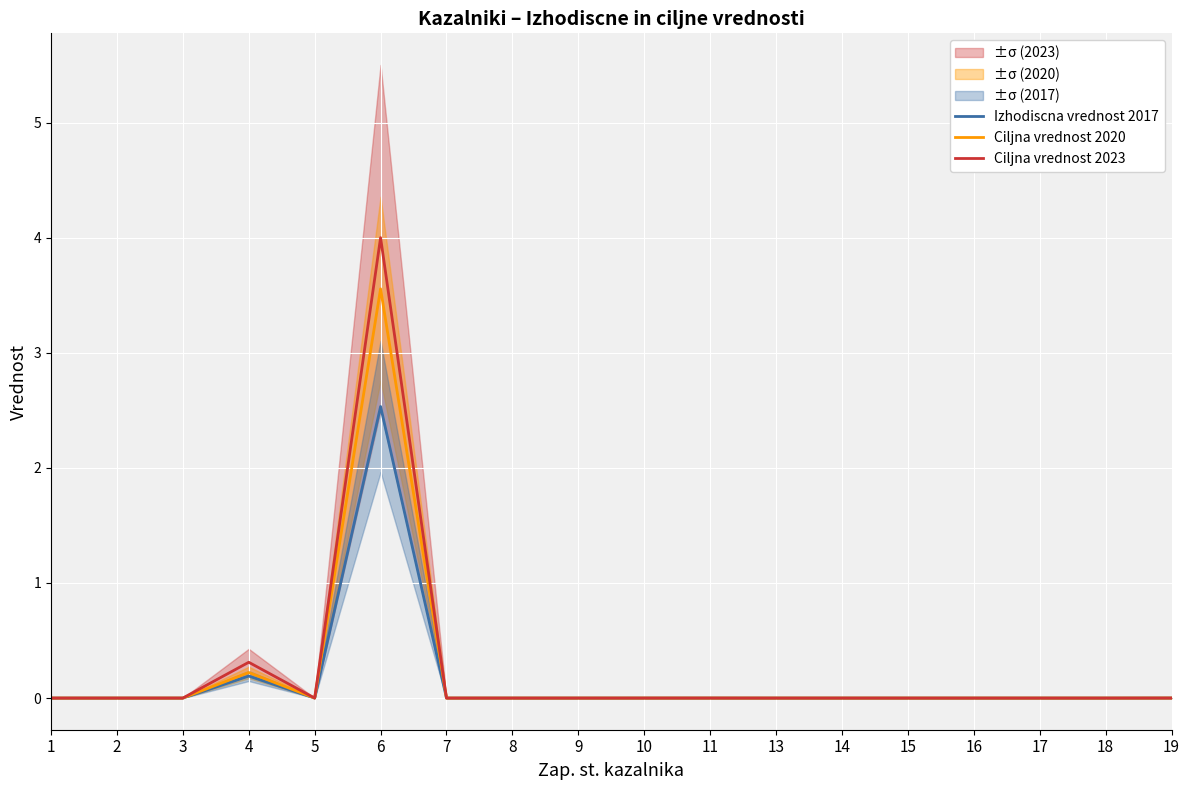

True or false: Ciljna vrednost 2020 has more than 2 points higher than both neighbors.

True